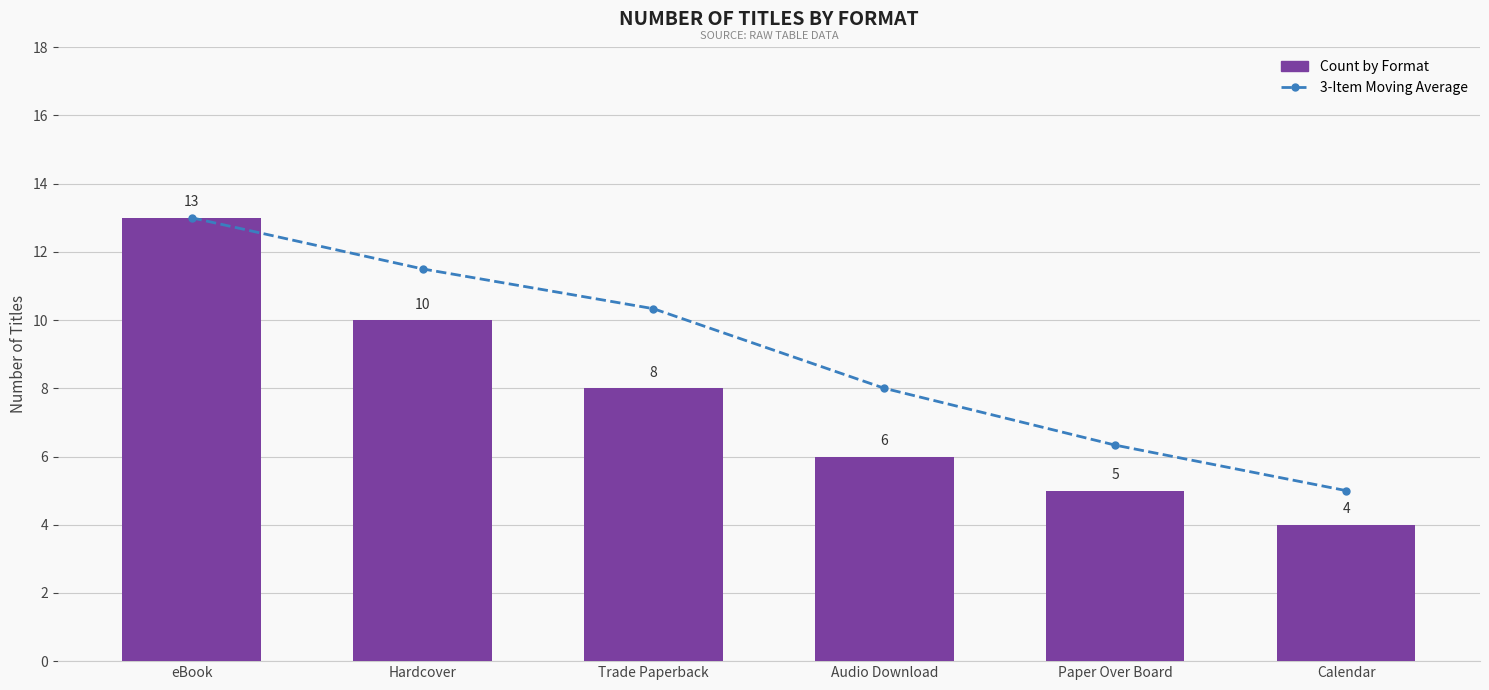

Which series has the widest spread of values?

Count by Format